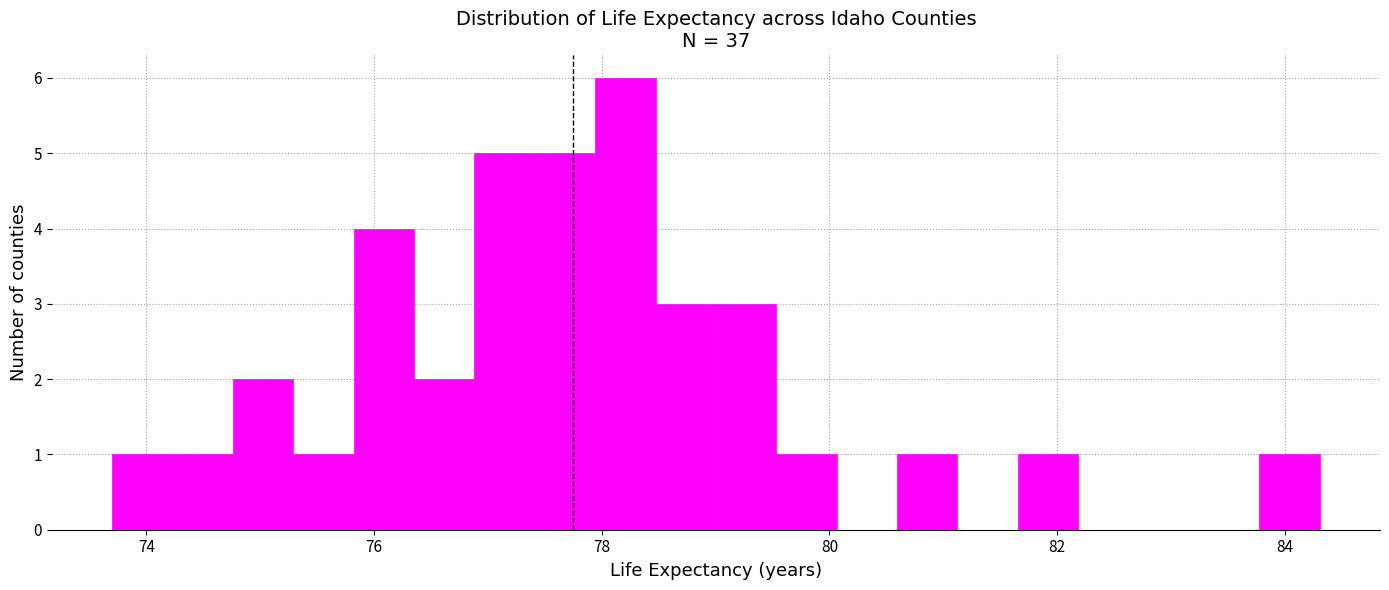

Read against the x-axis, roughly where is the centre of the tallest bar?

78.2